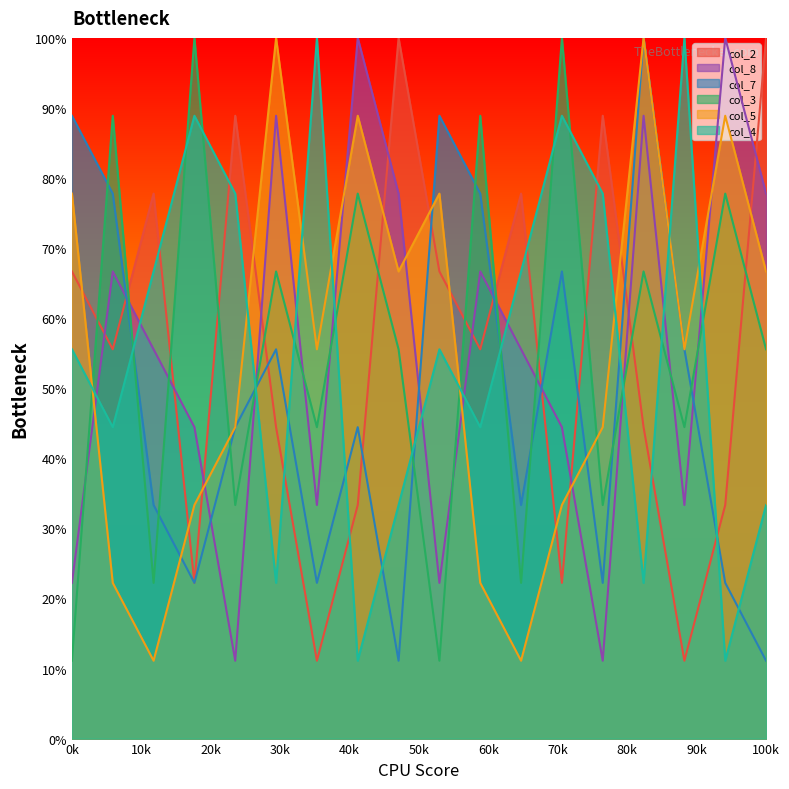

How many lines are shown in the chart?

6